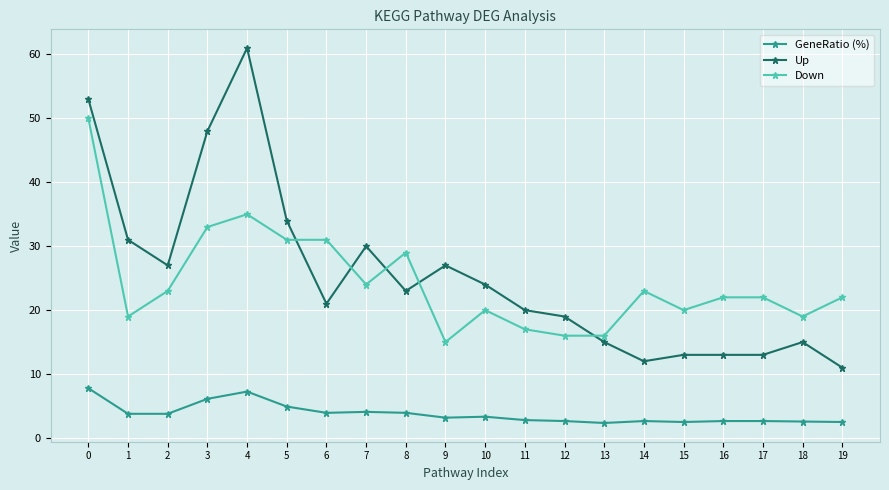

Between 3 and 4, which series saw the biggest shift?

Up